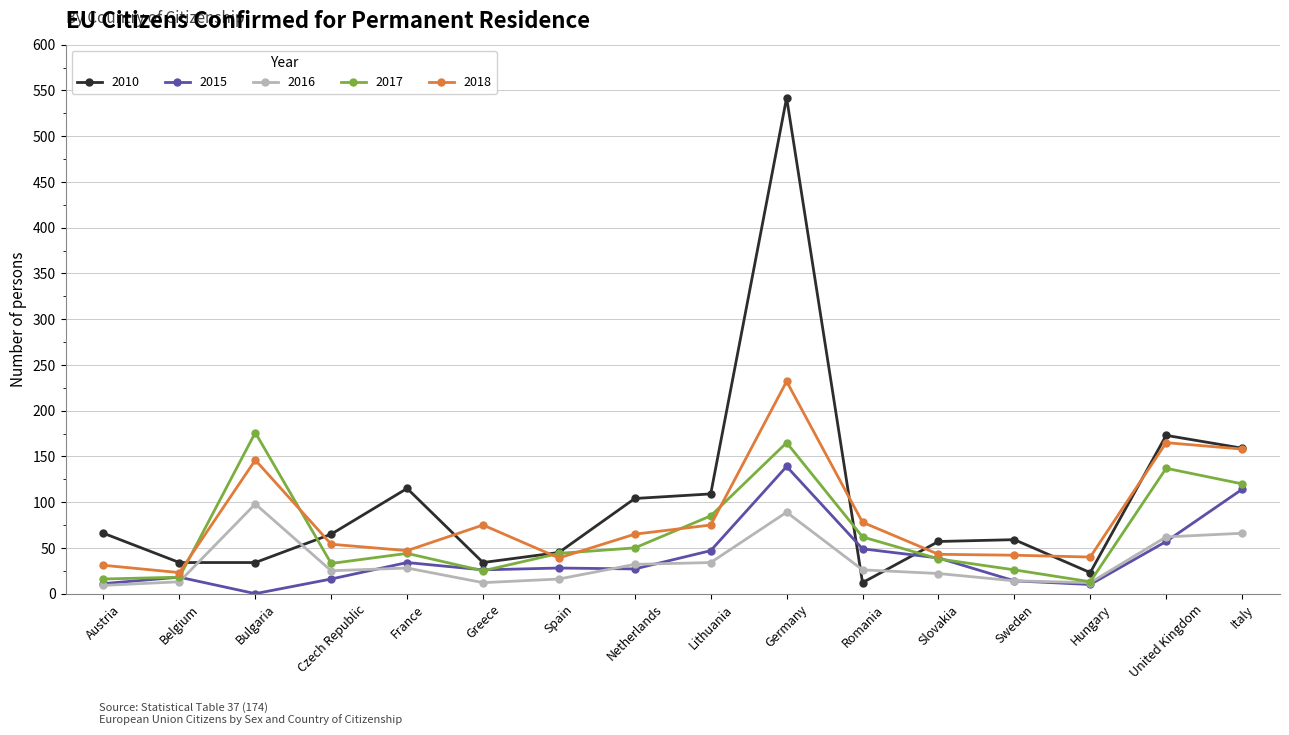

At which label is 2018 closest to 127?

Bulgaria